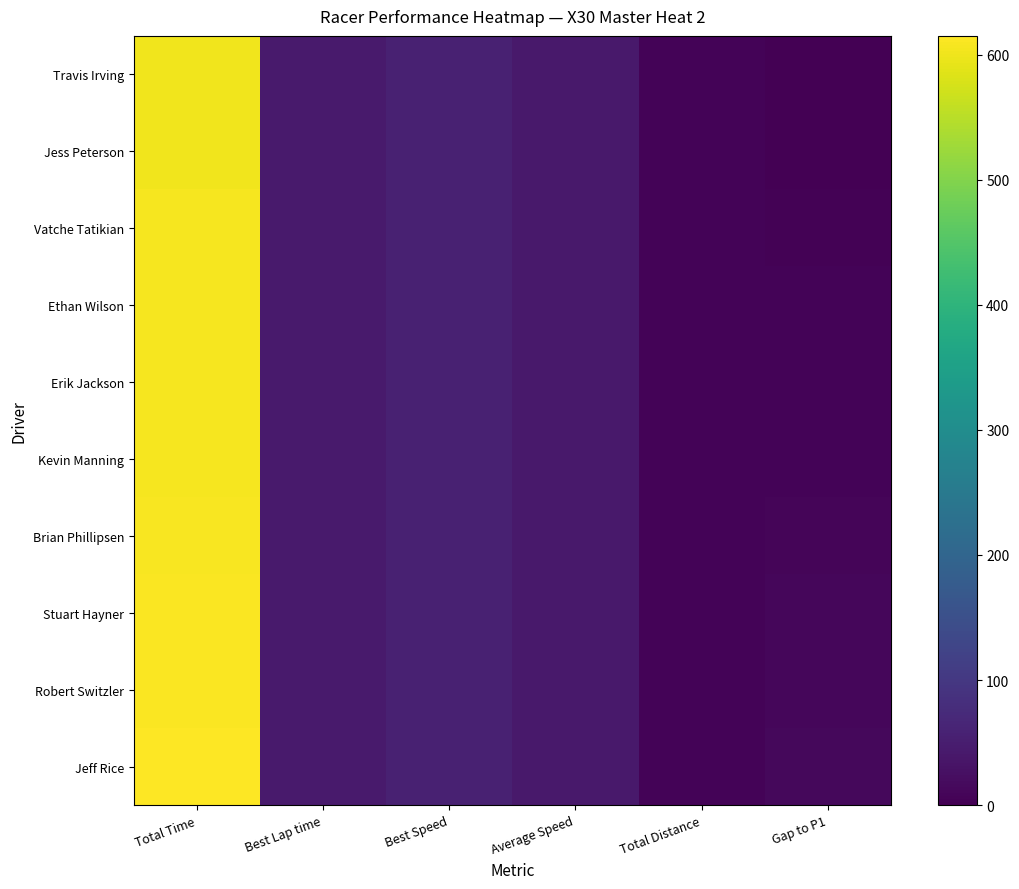

Which series has the largest total across all categories?

Jeff Rice